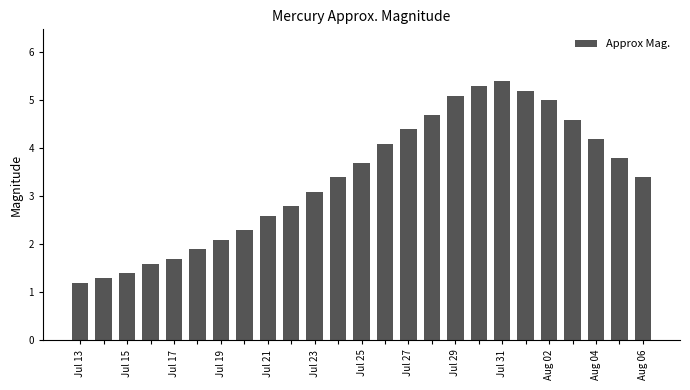

How many bars are there in total?

25